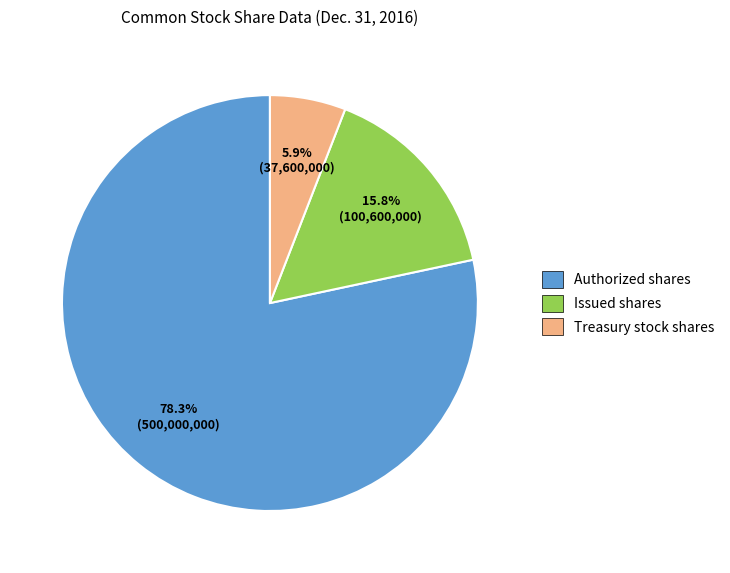

What percentage is the Treasury stock shares slice, to the nearest percent?

6%